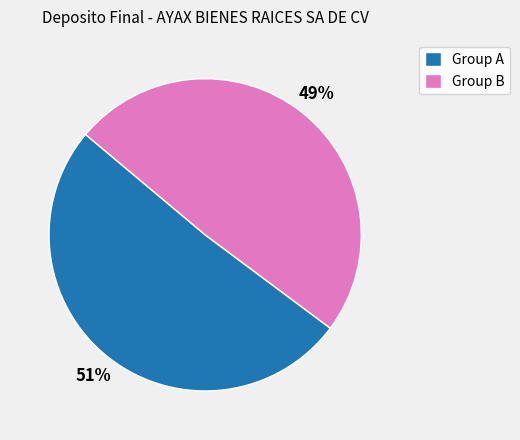

Which category has the biggest portion of the pie?

Group A